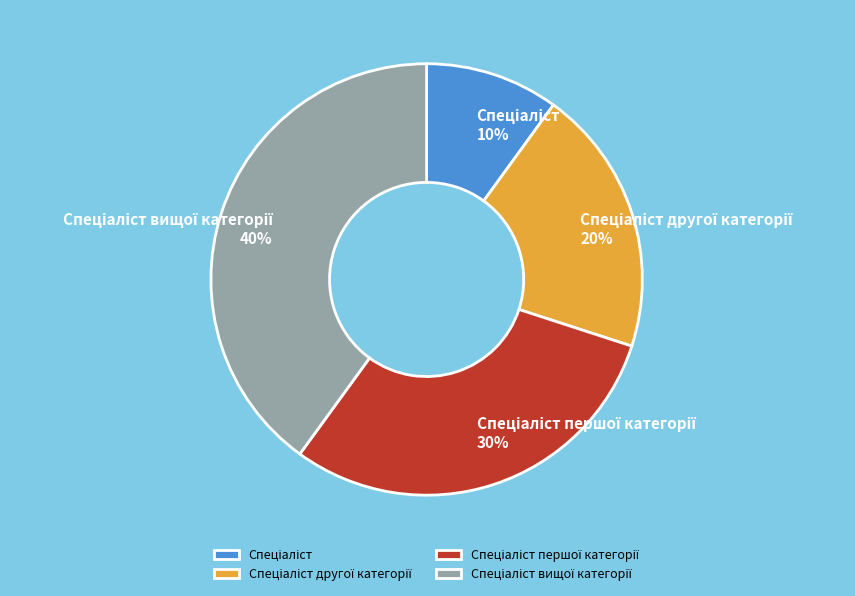

To the nearest percent, what is the difference between the largest and smallest slice percentages?

30%